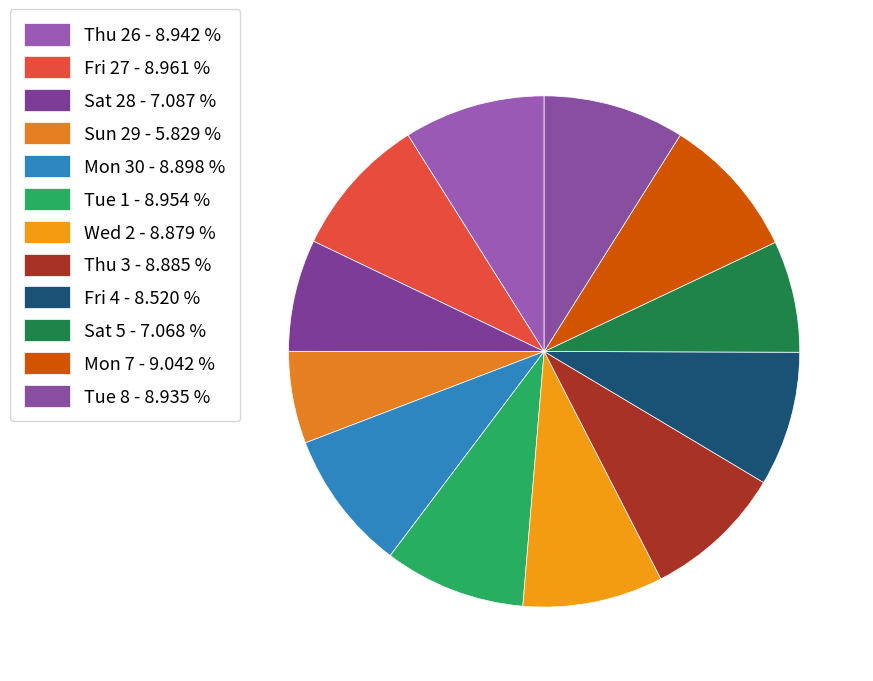

How many slices are in this pie chart?

12